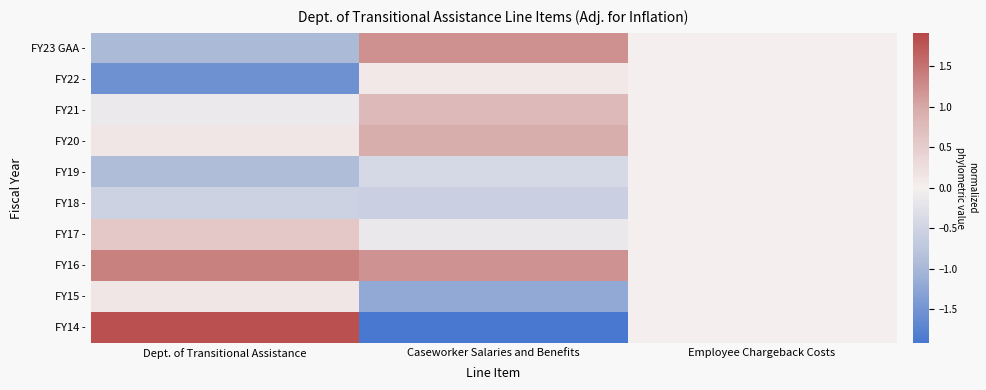

Reading left to right, transcribe all the data shown in this chart.

FY23 GAA -: Dept. of Transitional Assistance=-1.0	Caseworker Salaries and Benefits=1.2	Employee Chargeback Costs=0.0
FY22 -: Dept. of Transitional Assistance=-1.5	Caseworker Salaries and Benefits=0.1	Employee Chargeback Costs=0.0
FY21 -: Dept. of Transitional Assistance=-0.1	Caseworker Salaries and Benefits=0.8	Employee Chargeback Costs=0.0
FY20 -: Dept. of Transitional Assistance=0.1	Caseworker Salaries and Benefits=0.9	Employee Chargeback Costs=0.0
FY19 -: Dept. of Transitional Assistance=-0.9	Caseworker Salaries and Benefits=-0.4	Employee Chargeback Costs=0.0
FY18 -: Dept. of Transitional Assistance=-0.5	Caseworker Salaries and Benefits=-0.6	Employee Chargeback Costs=0.0
FY17 -: Dept. of Transitional Assistance=0.6	Caseworker Salaries and Benefits=-0.1	Employee Chargeback Costs=0.0
FY16 -: Dept. of Transitional Assistance=1.4	Caseworker Salaries and Benefits=1.2	Employee Chargeback Costs=0.0
FY15 -: Dept. of Transitional Assistance=0.1	Caseworker Salaries and Benefits=-1.2	Employee Chargeback Costs=0.0
FY14 -: Dept. of Transitional Assistance=1.8	Caseworker Salaries and Benefits=-1.9	Employee Chargeback Costs=0.0